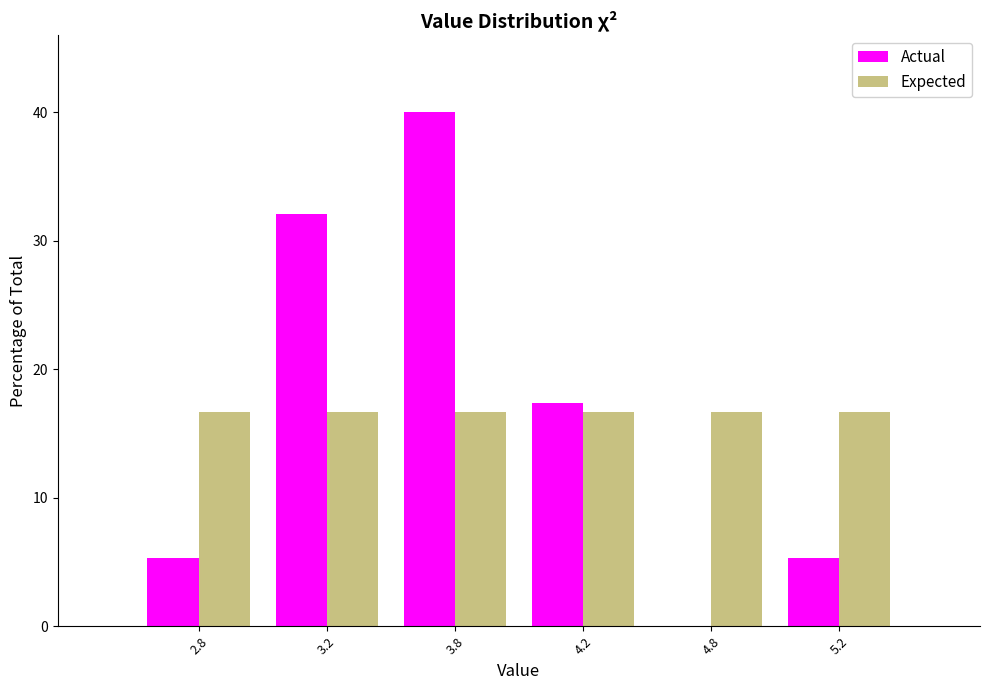

Reading left to right, what are all the values shown in this chart?

Actual: 2.8=5.3	3.2=32.1	3.8=40.0	4.2=17.4	4.8=0.0	5.2=5.3
Expected: 2.8=16.7	3.2=16.7	3.8=16.7	4.2=16.7	4.8=16.7	5.2=16.7